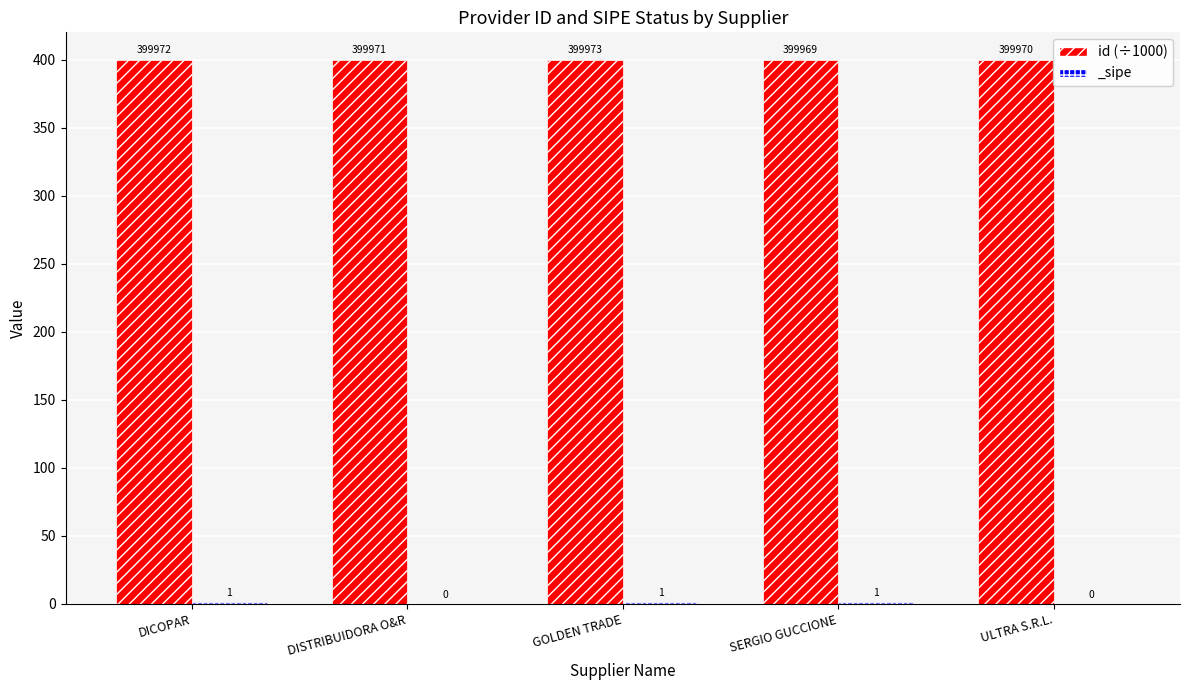

Which label corresponds to the smallest value in the chart?

SERGIO GUCCIONE